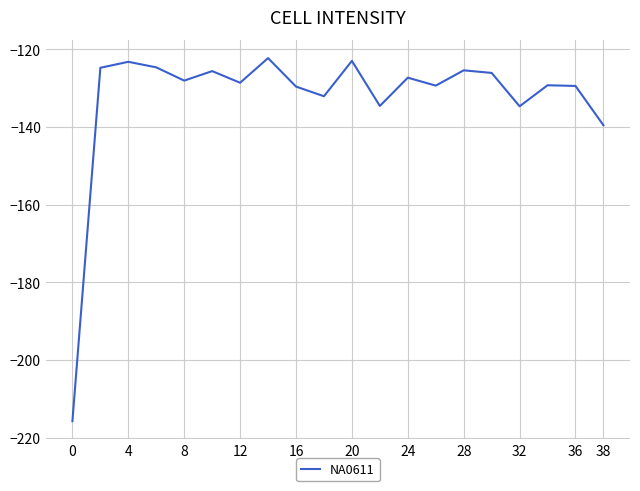

What is the smallest value displayed?

-215.7